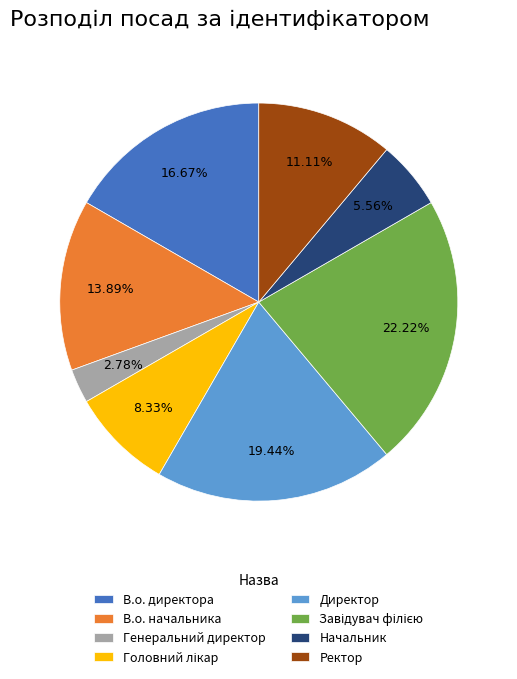

To the nearest percent, what is the difference between the largest and smallest slice percentages?

19%